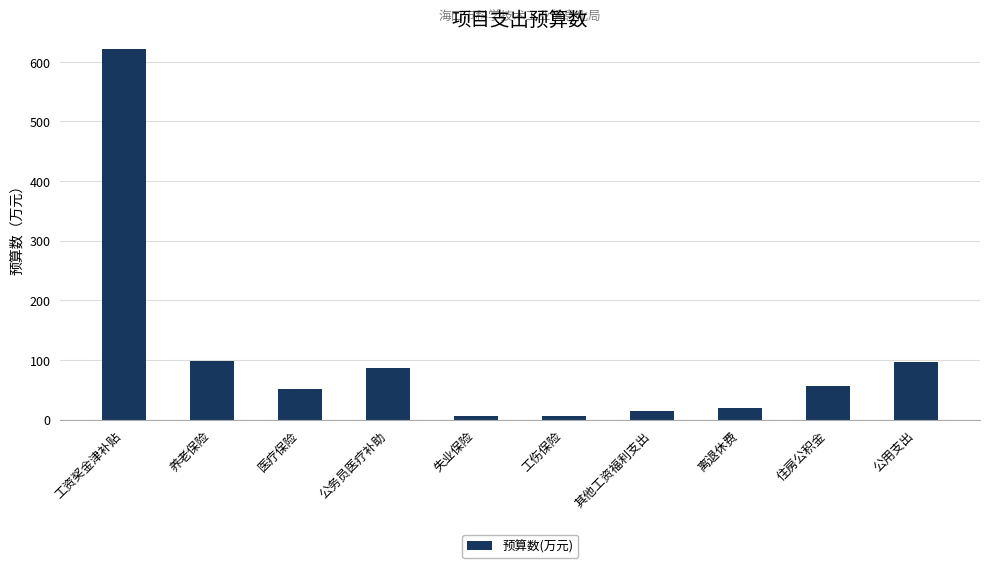

What is the difference between the values at 公务员医疗补助 and 其他工资福利支出?

71.9